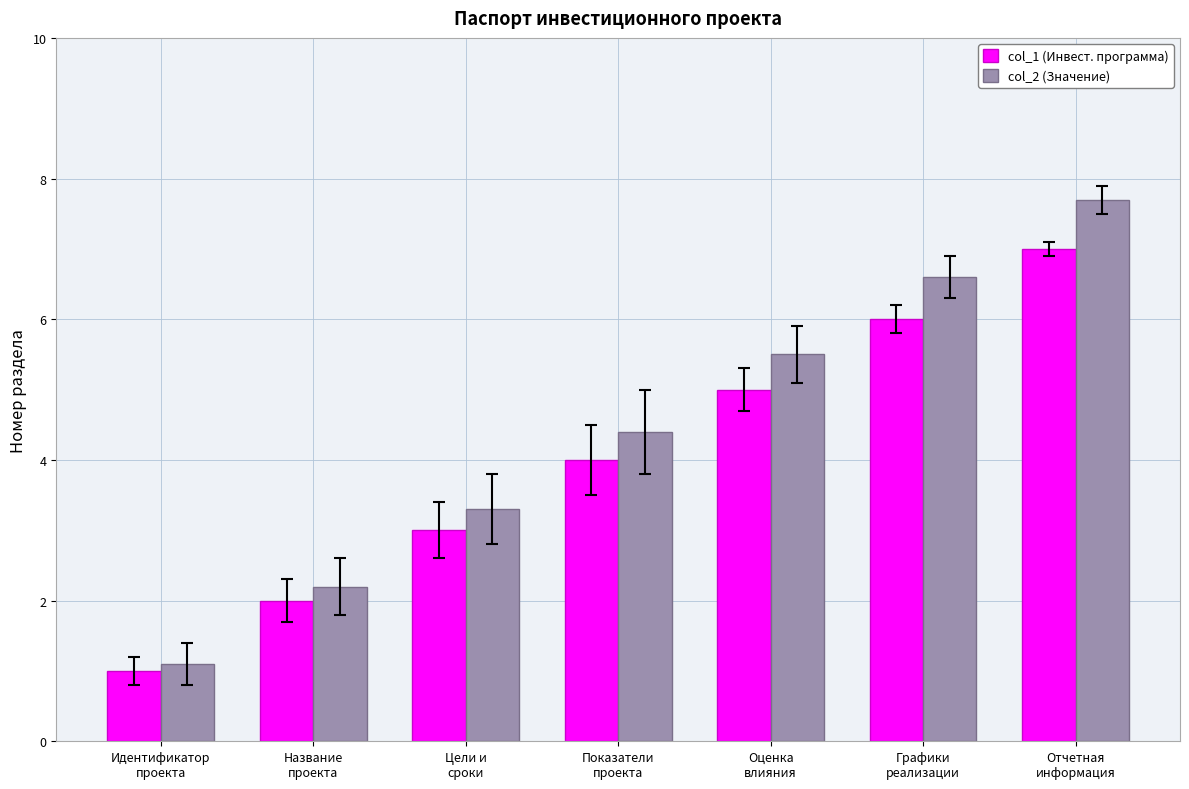

How many data points in col_2 (Значение) are above 4?

4